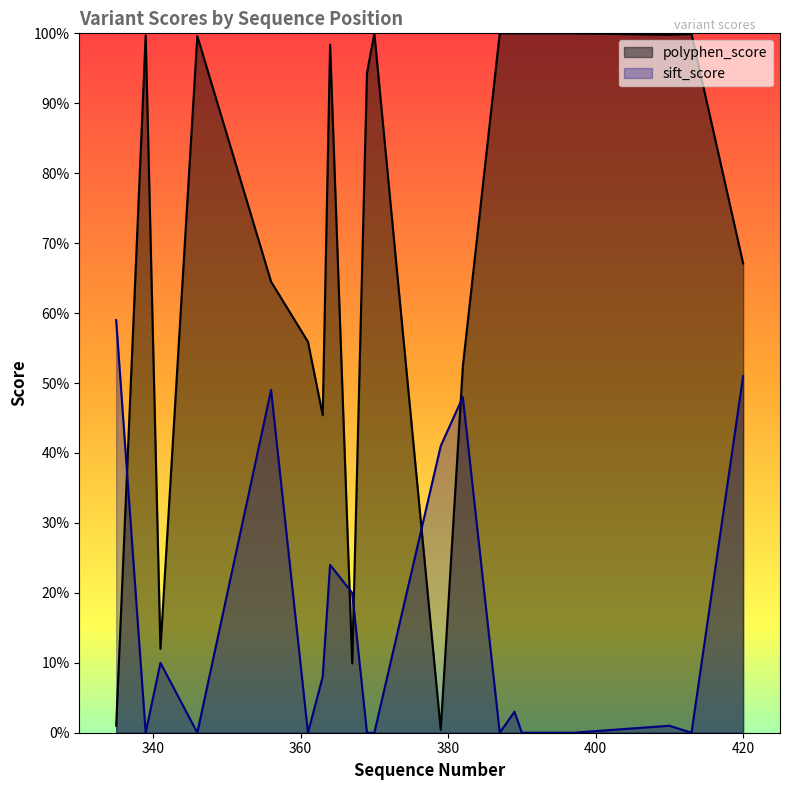

What is the difference between the second highest and second lowest values in the polyphen_score series?

1.0